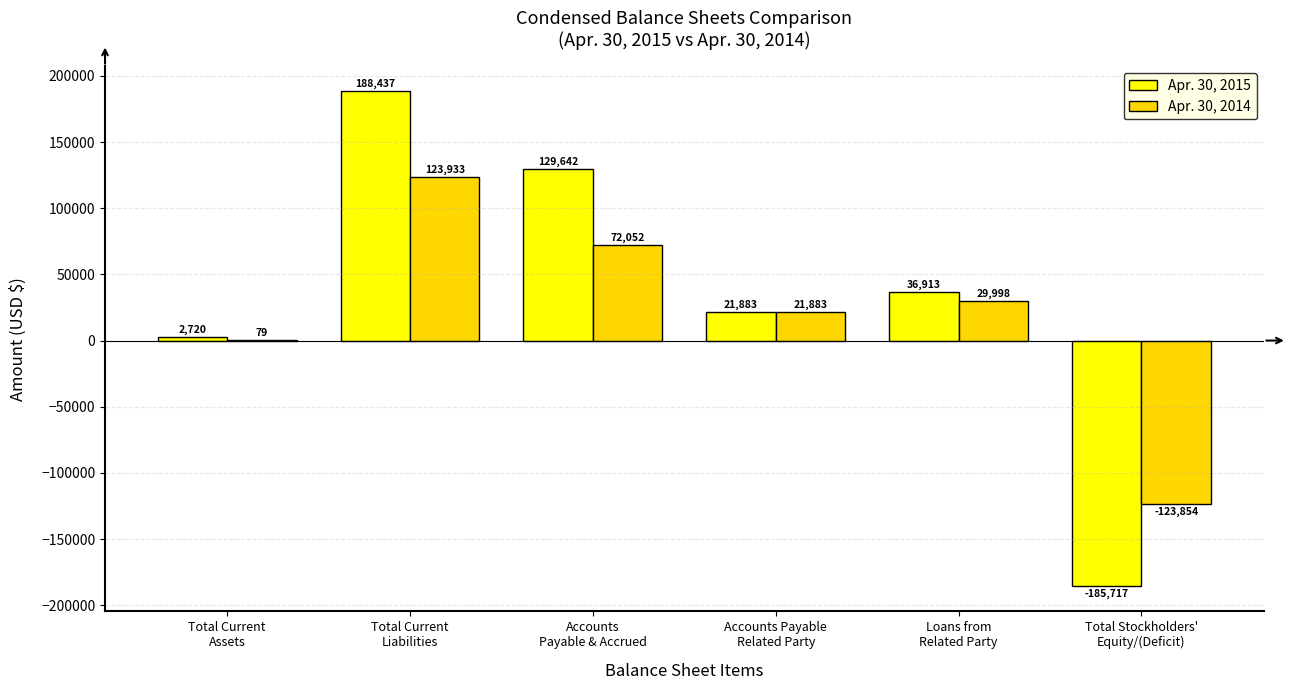

The value of Apr. 30, 2015 at Total Current
Liabilities is 41724. True or false?

False